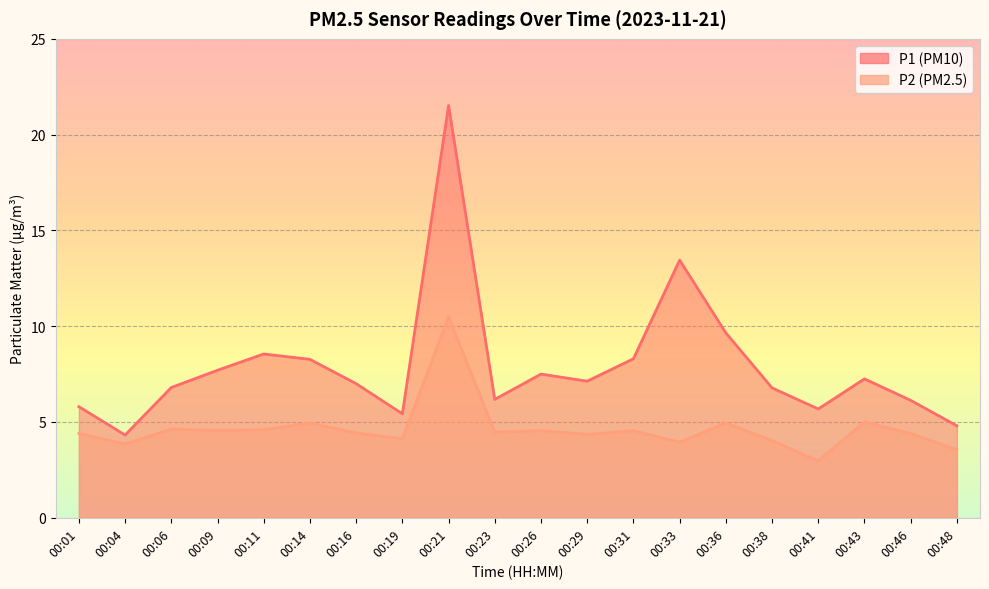

Between 00:04 and 00:21, which series saw the biggest shift?

P1